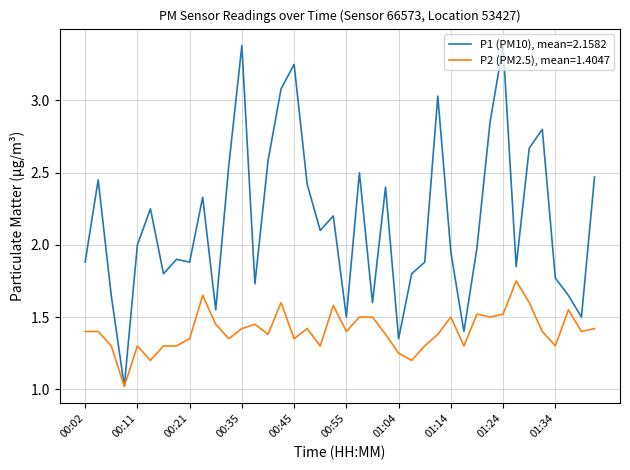

What is the lowest value of the P1 (PM10), mean=2.1582 series?

1.0